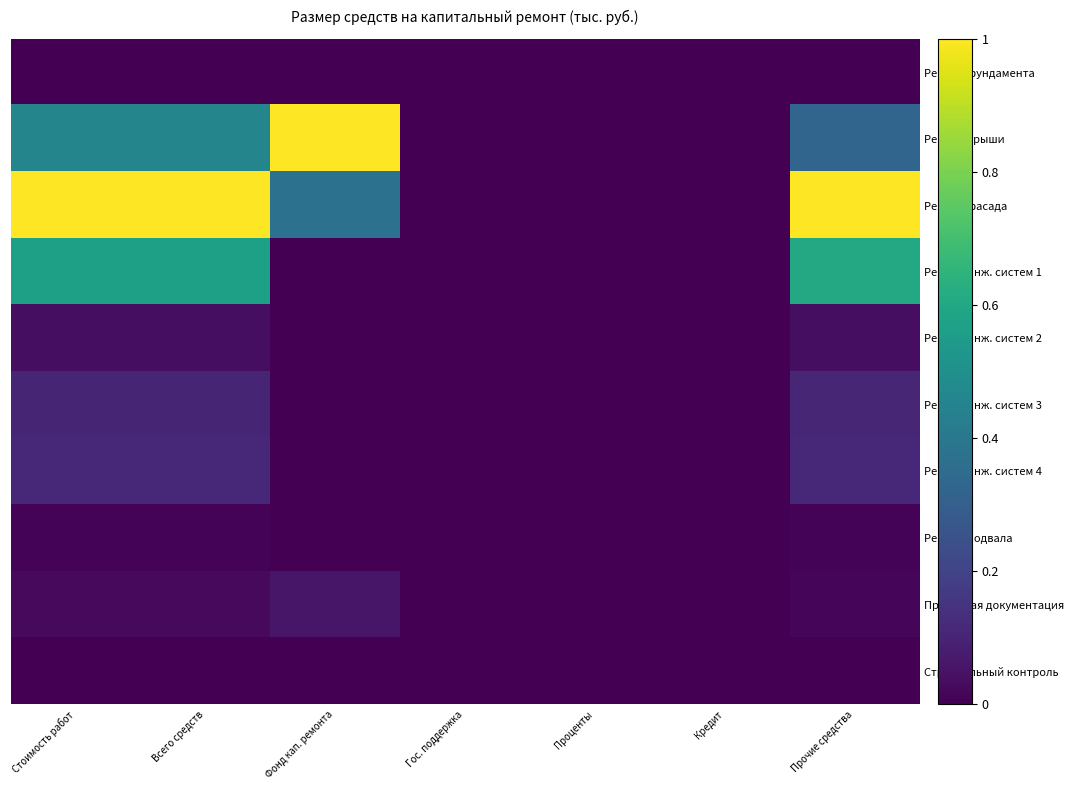

Count the number of data series in this chart.

10